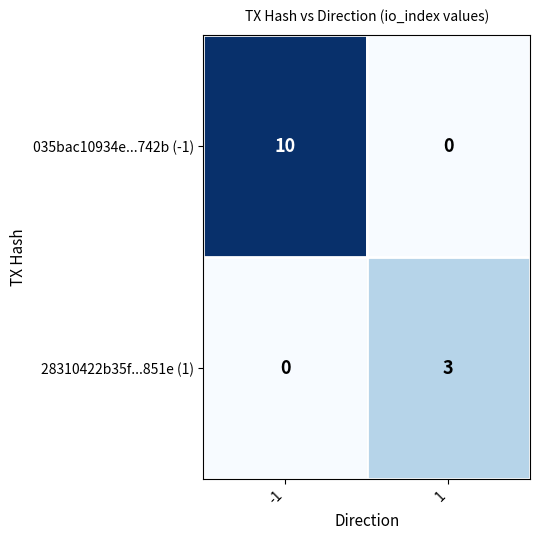

What is the maximum value shown in the chart?

10